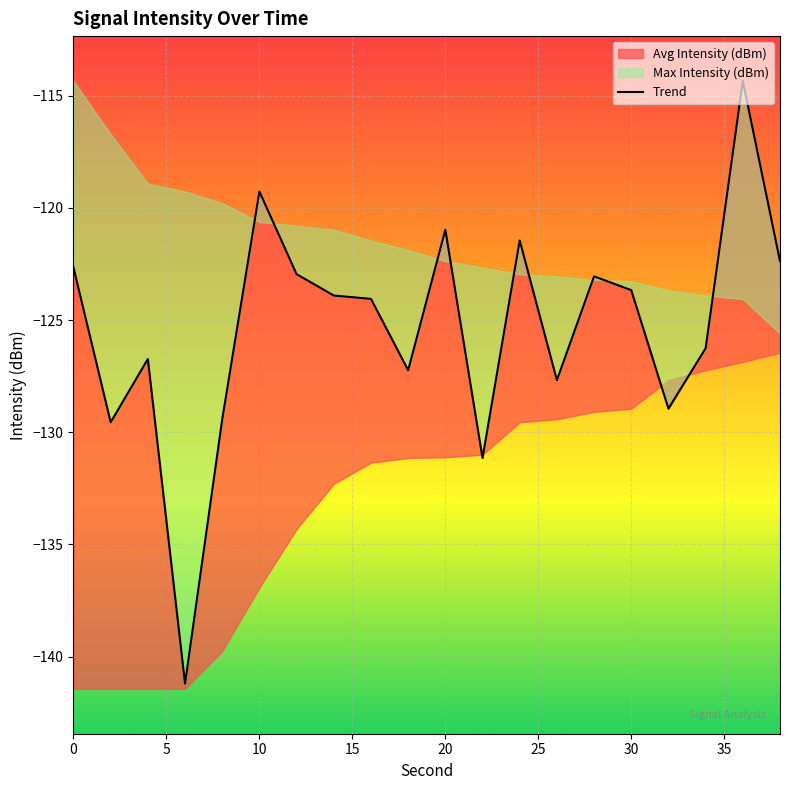

What is the average value?

-125.3